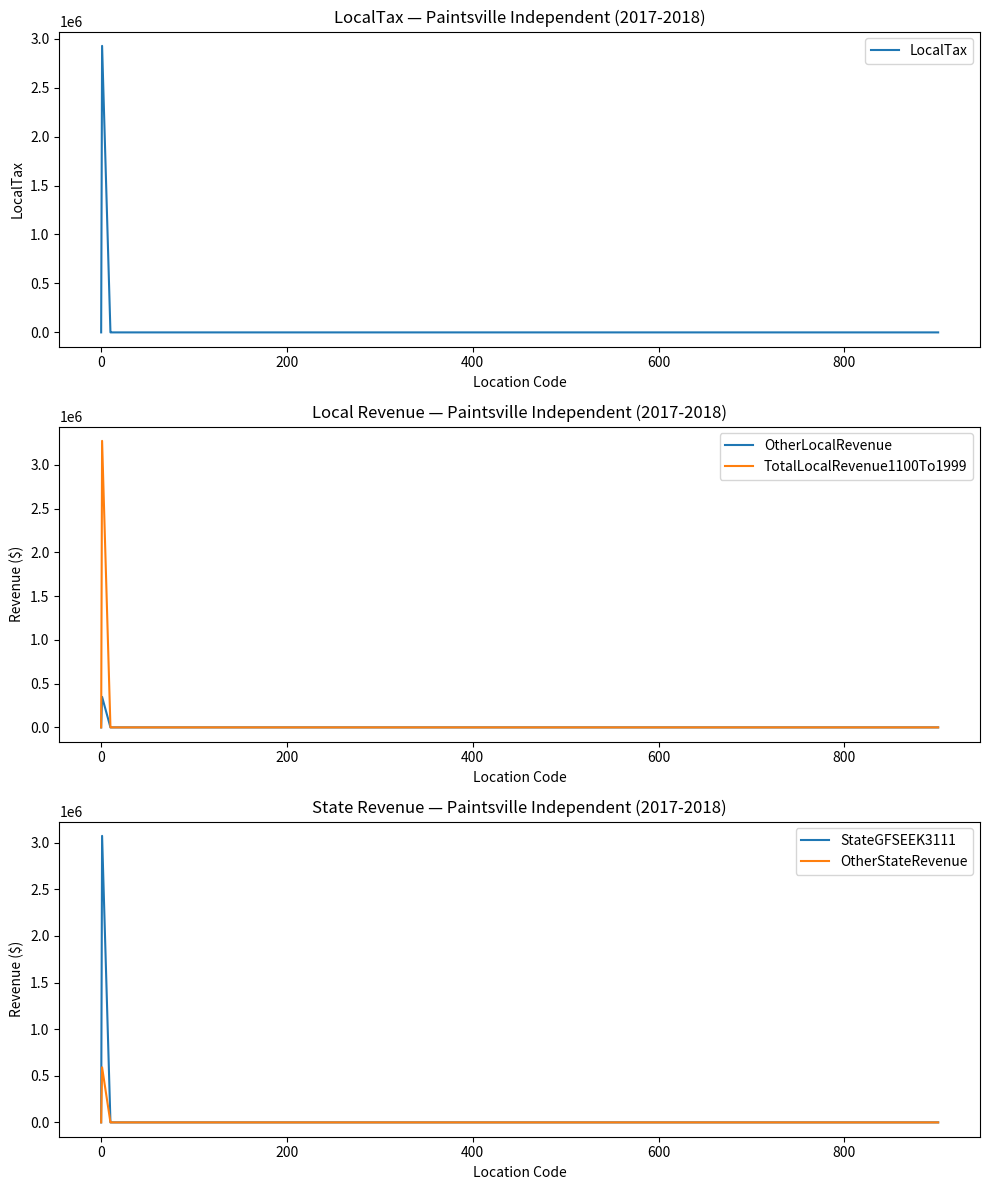

True or false: OtherStateRevenue and TotalLocalRevenue1100To1999 intersect in this chart.

False